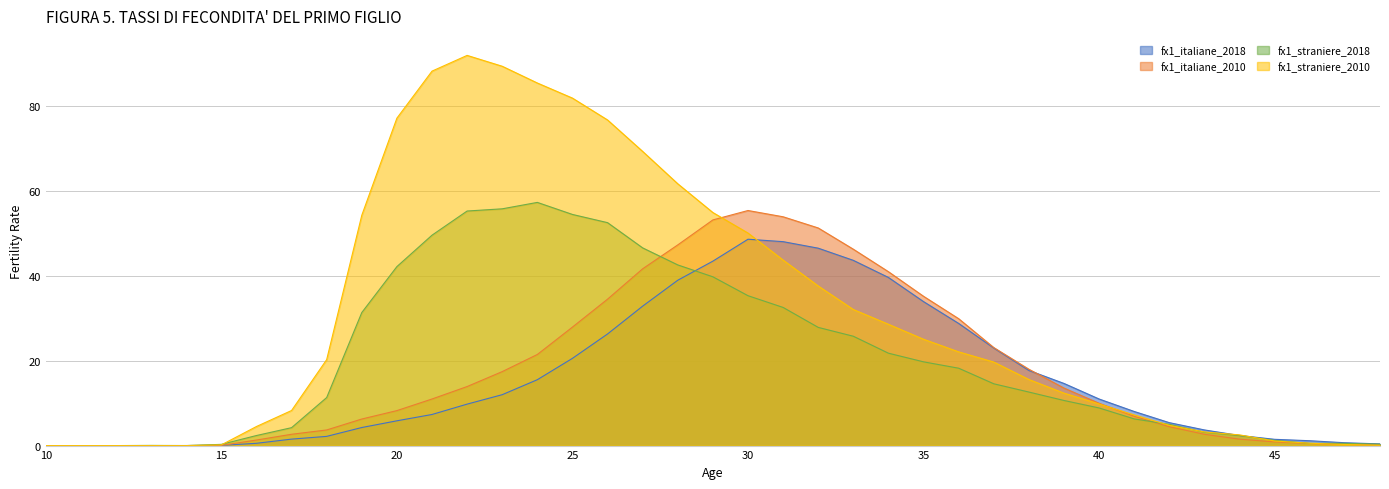

Count the number of categories in the chart.

39